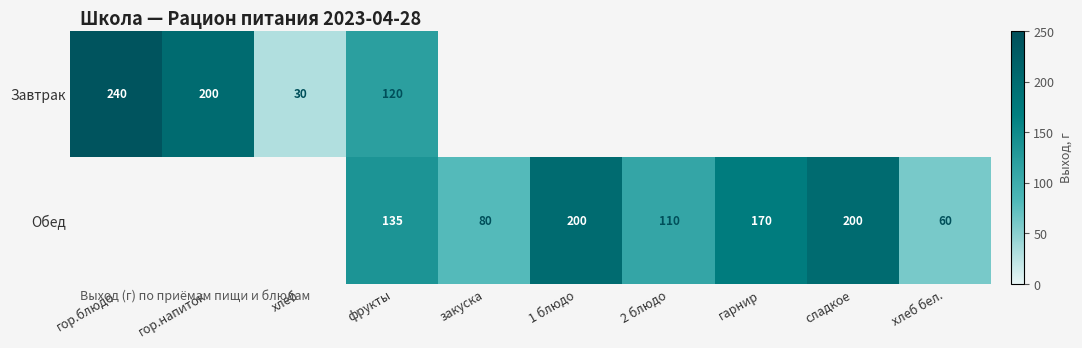

Between фрукты and гор.напиток, which is larger?

гор.напиток